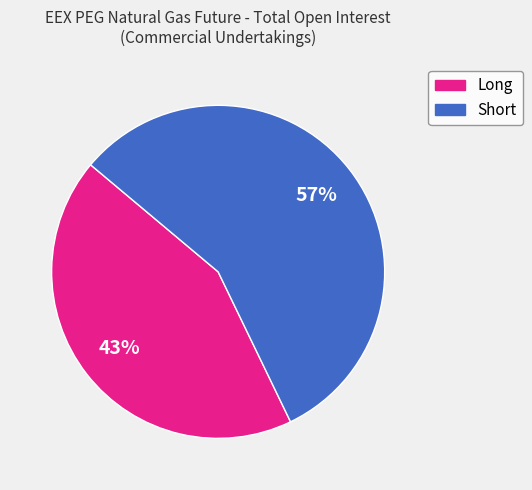

Which slice is the smallest?

Long